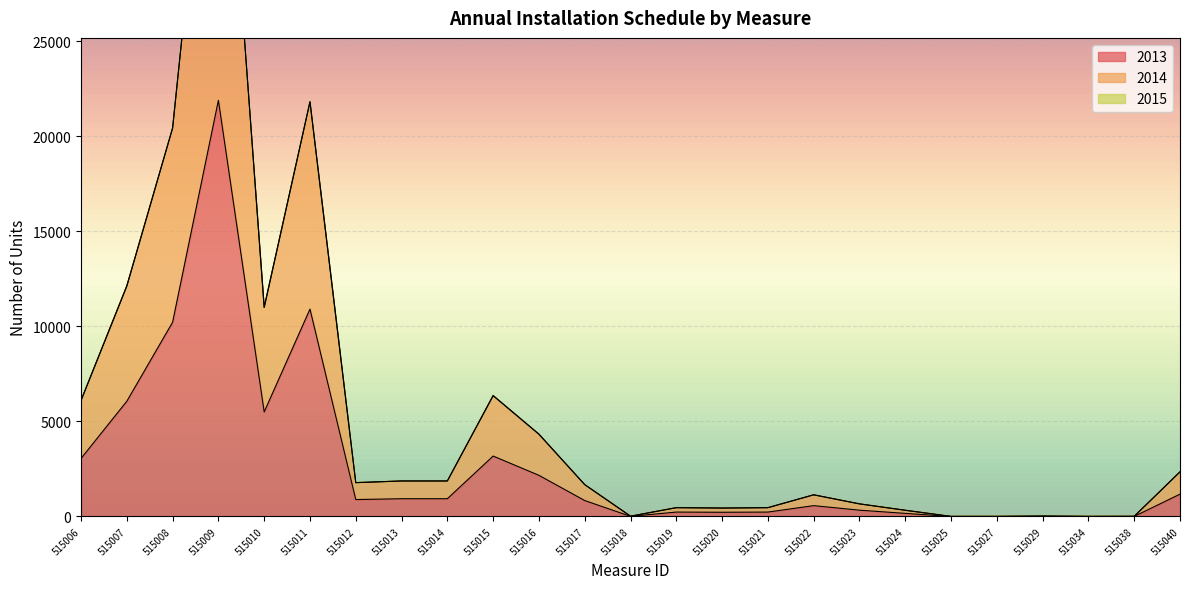

Where is the first local maximum for 2013?

515009